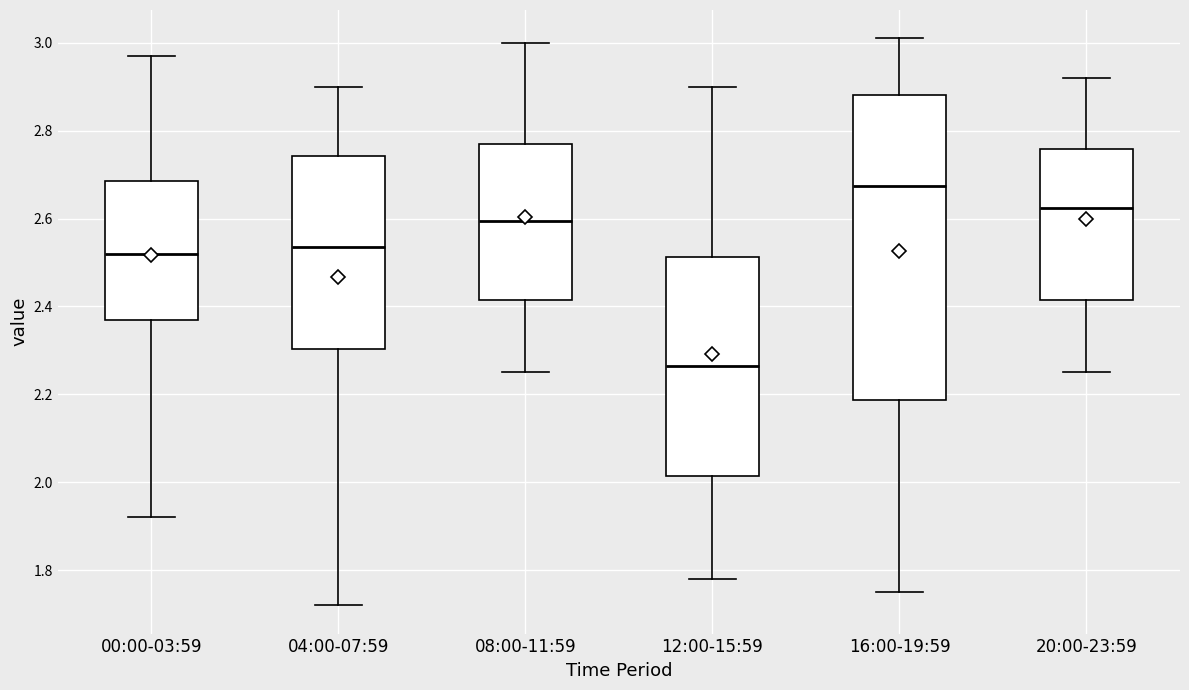

Which box's median line is the lowest?

12:00-15:59